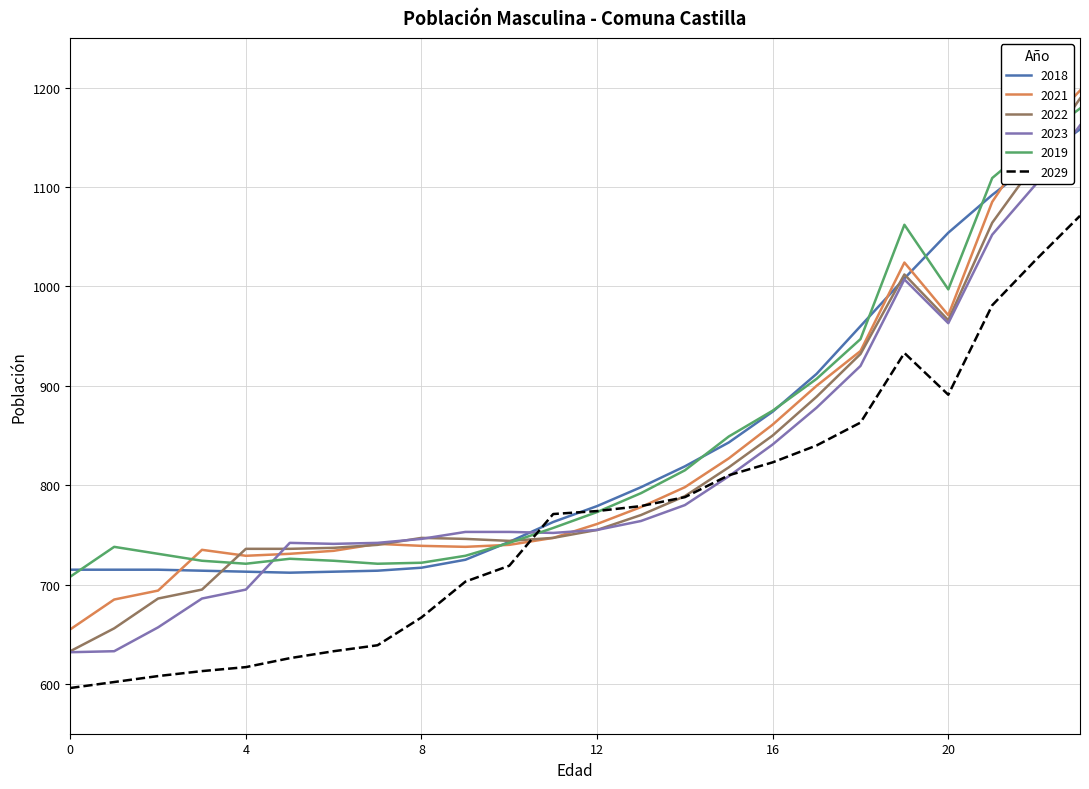

What is the minimum value shown in the chart?

596